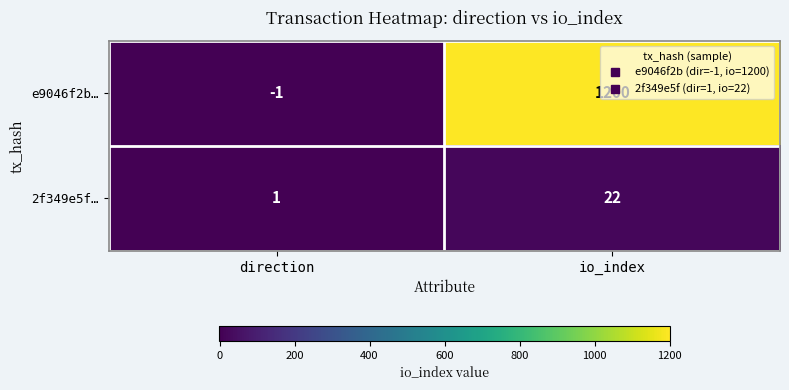

How many data points does each series have?

2